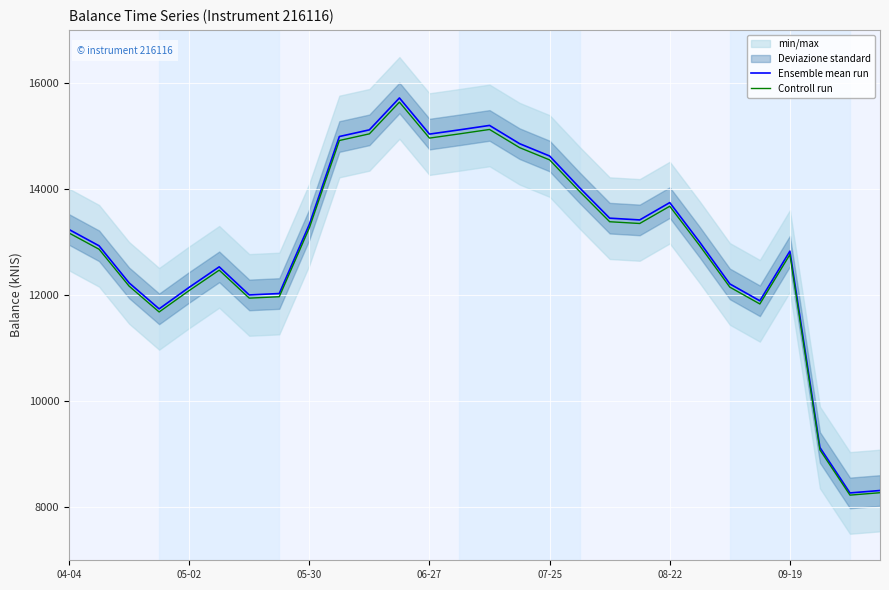

What is the minimum value for Ensemble mean run?

8269.7